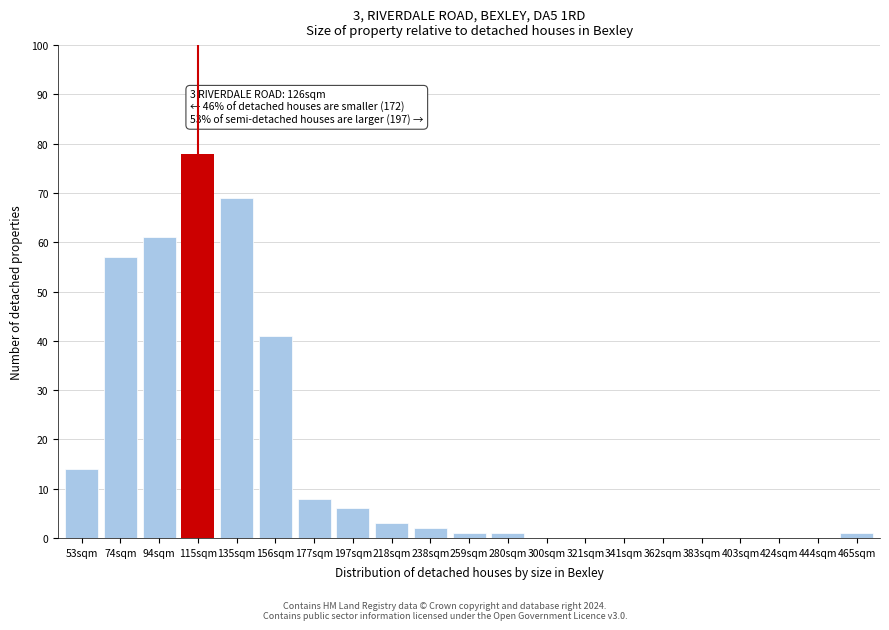

Reading left to right, what are all the values shown in this chart?

53sqm=14	74sqm=57	94sqm=61	115sqm=78	135sqm=69	156sqm=41	177sqm=8	197sqm=6	218sqm=3	238sqm=2	259sqm=1	280sqm=1	300sqm=0	321sqm=0	341sqm=0	362sqm=0	383sqm=0	403sqm=0	424sqm=0	444sqm=0	465sqm=1